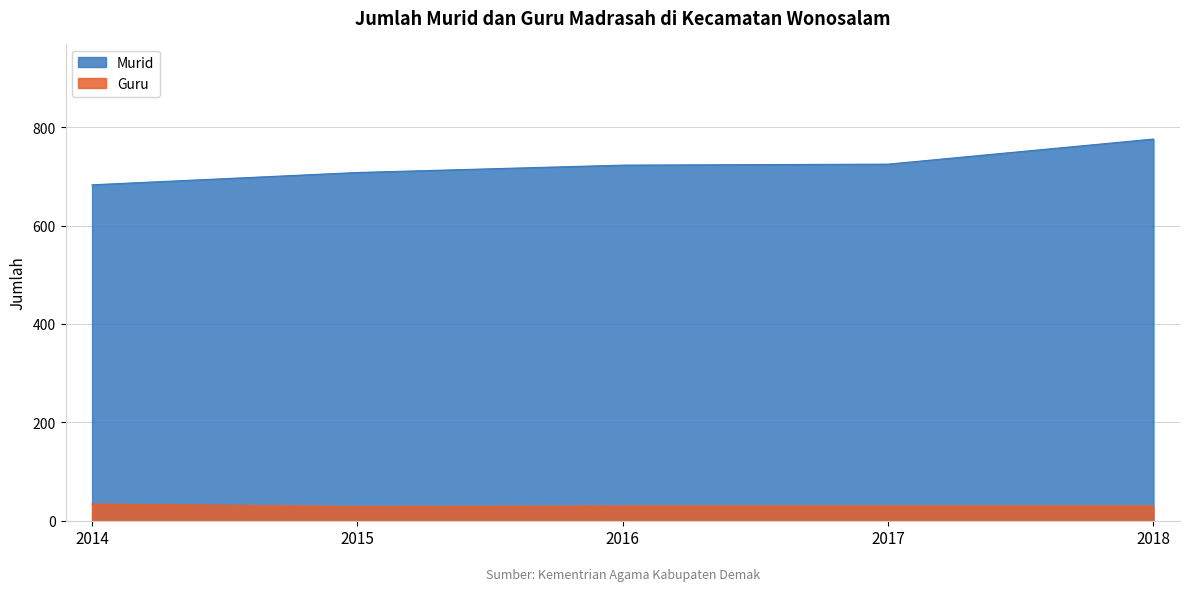

What is the sum of the Murid values at 2016 and 2015?

1431